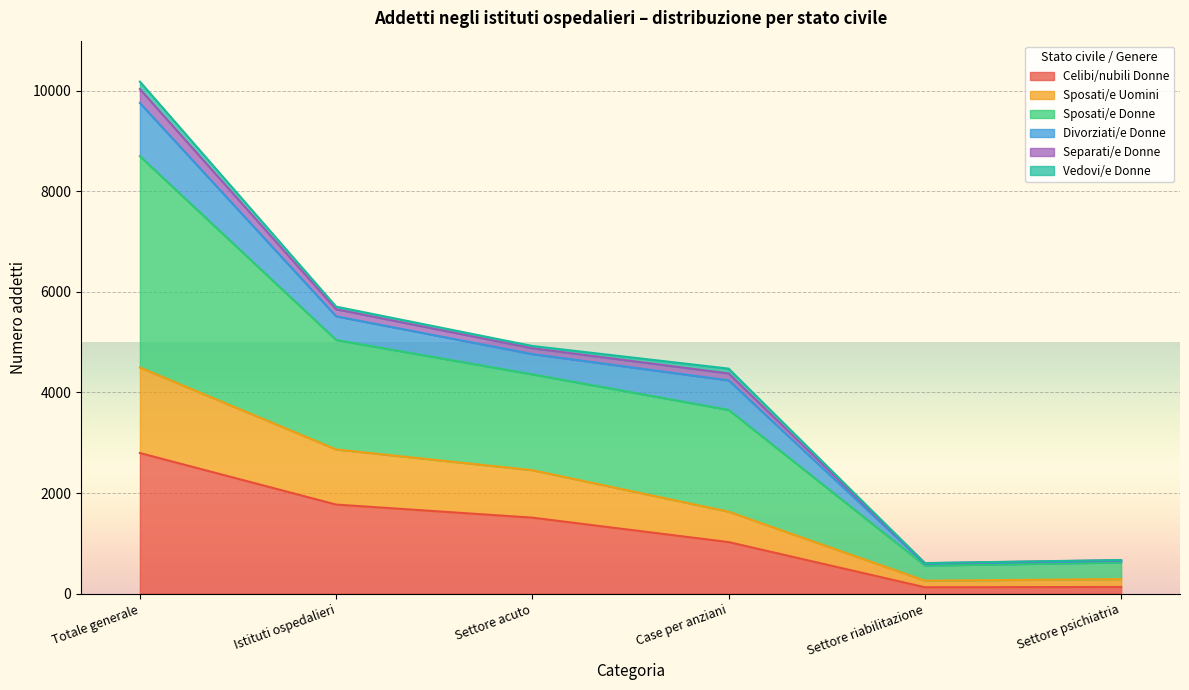

What is the maximum value for Celibi/nubili Donne?

2796